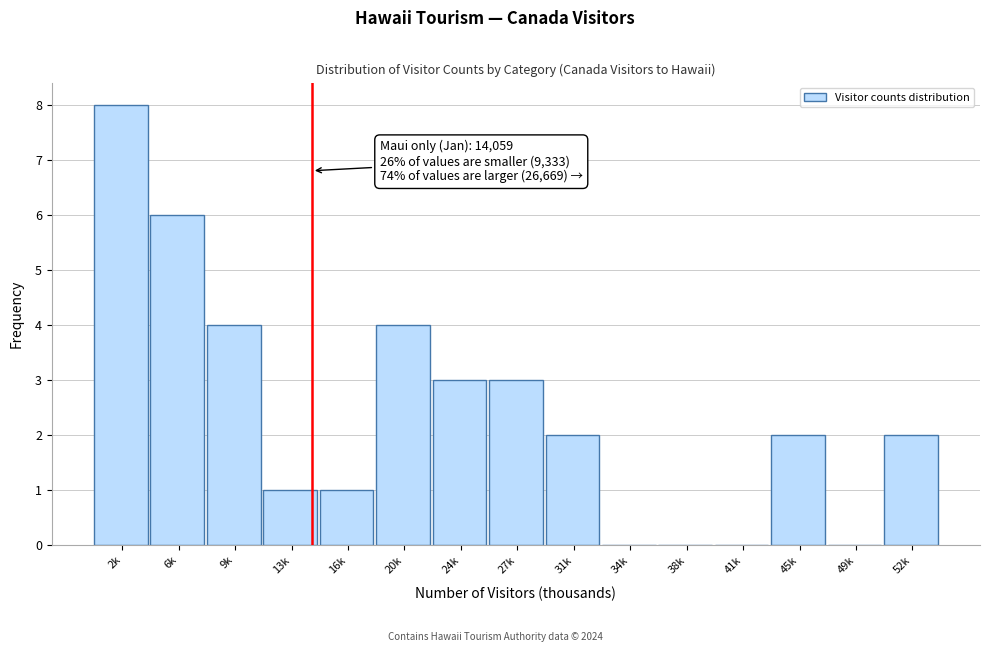

Reading right to left, extract all data points from this chart.

52k=2	49k=0	45k=2	41k=0	38k=0	34k=0	31k=2	27k=3	24k=3	20k=4	16k=1	13k=1	9k=4	6k=6	2k=8